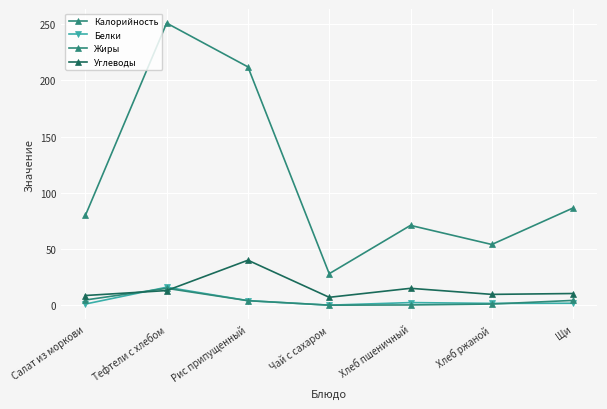

What is the label of the 6th point from the right?

Тефтели c хлебом